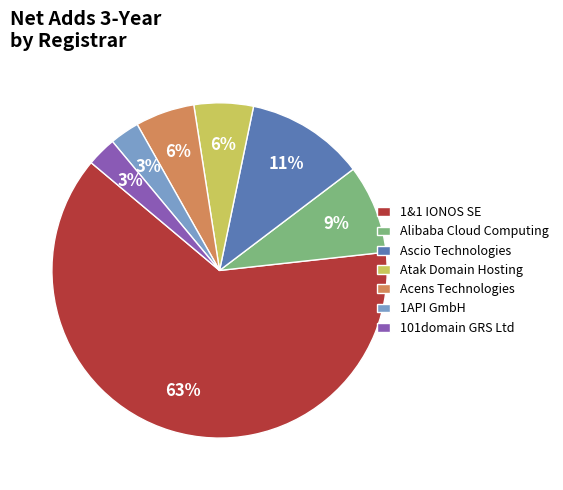

Count the number of slices in the pie.

7